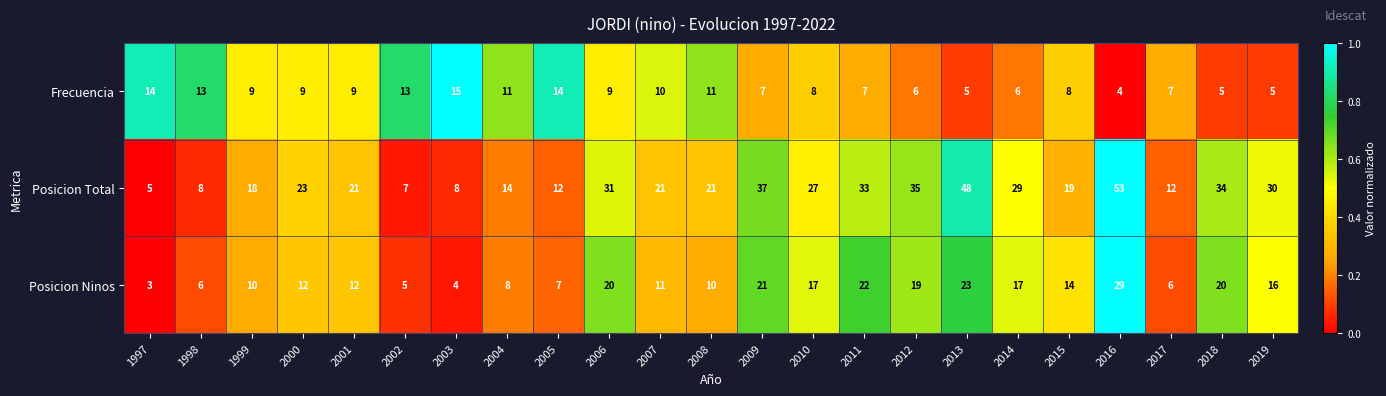

Rank the series by their average value, from highest to lowest.

Posicion Total, Posicion Ninos, Frecuencia